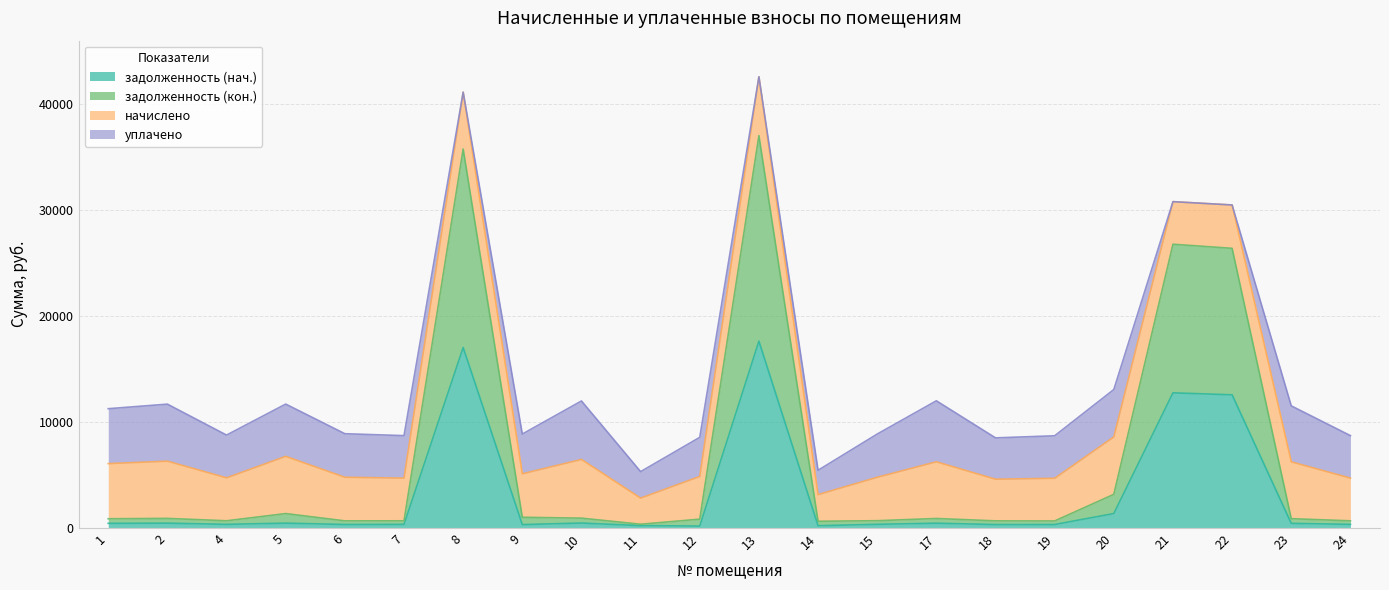

What is the difference between the задолженность (нач.) values at 8 and 10?

16561.5